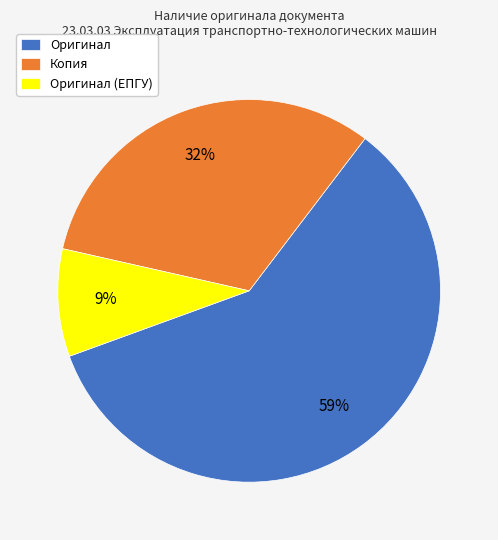

Which category has the biggest portion of the pie?

Оригинал